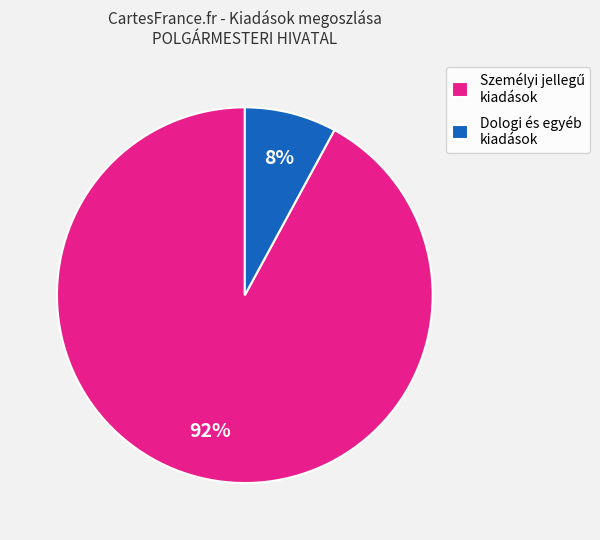

How many slices are in this pie chart?

2